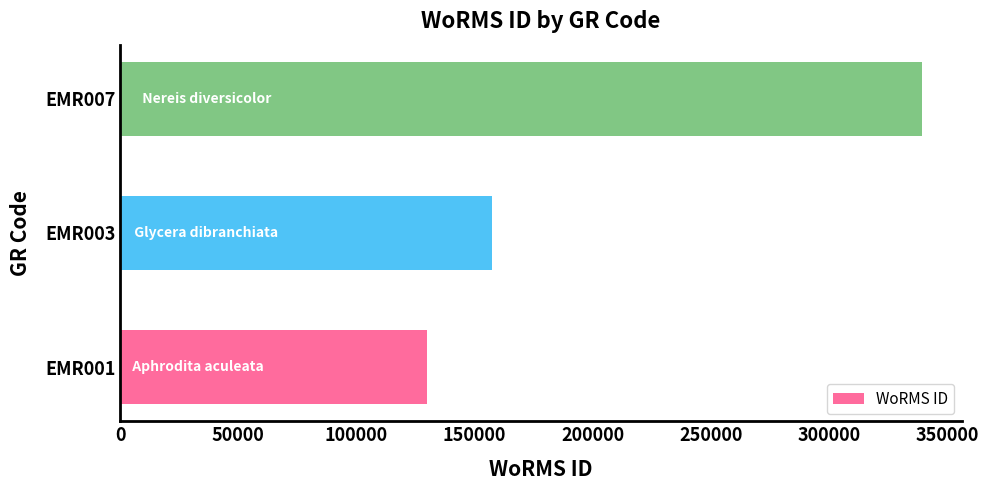

Rank the categories by value from lowest to highest.

EMR001, EMR003, EMR007